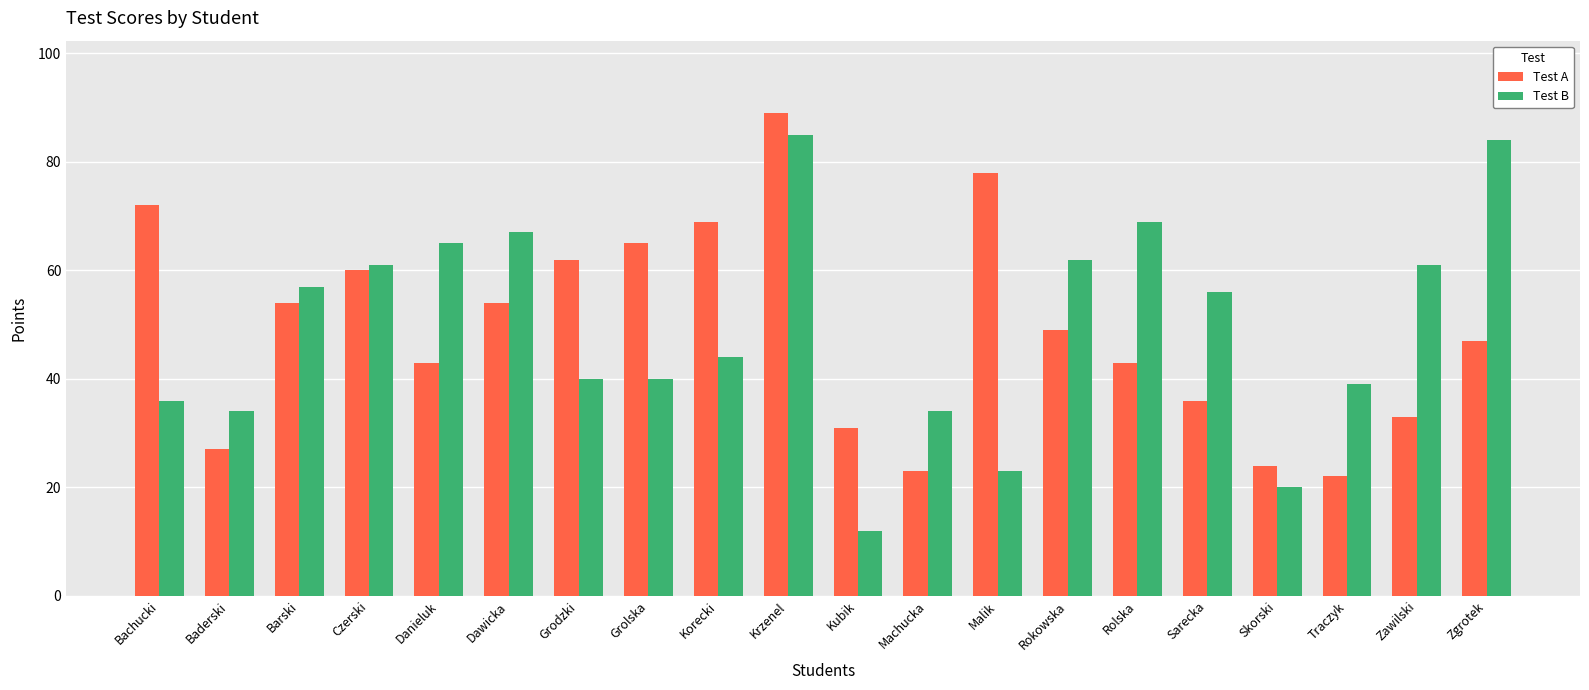

Reading right to left, extract all data points from this chart.

Test A: 47	33	22	24	36	43	49	78	23	31	89	69	65	62	54	43	60	54	27	72
Test B: 84	61	39	20	56	69	62	23	34	12	85	44	40	40	67	65	61	57	34	36